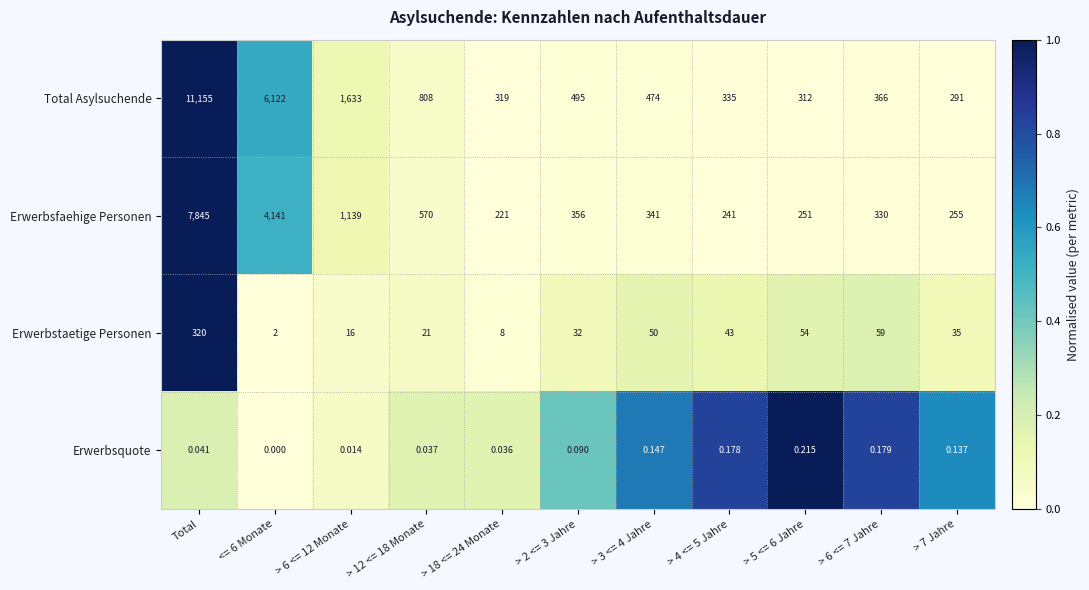

At which category is the sum across all series the highest?

Total